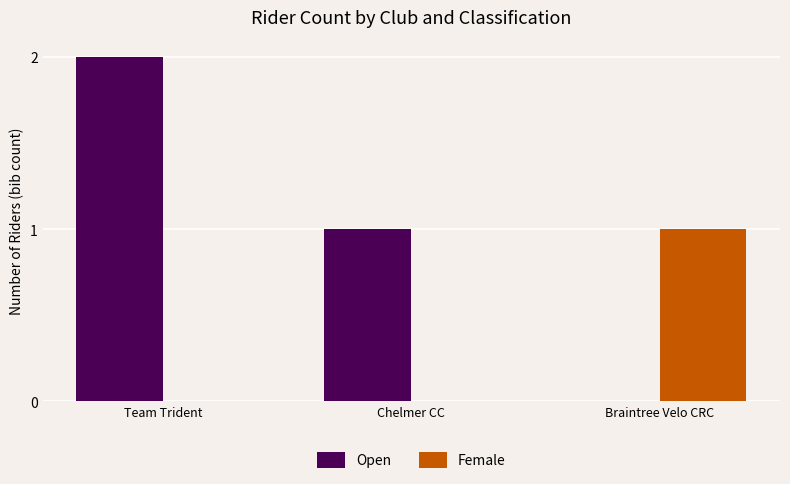

The value of Open at Chelmer CC is 1. True or false?

True